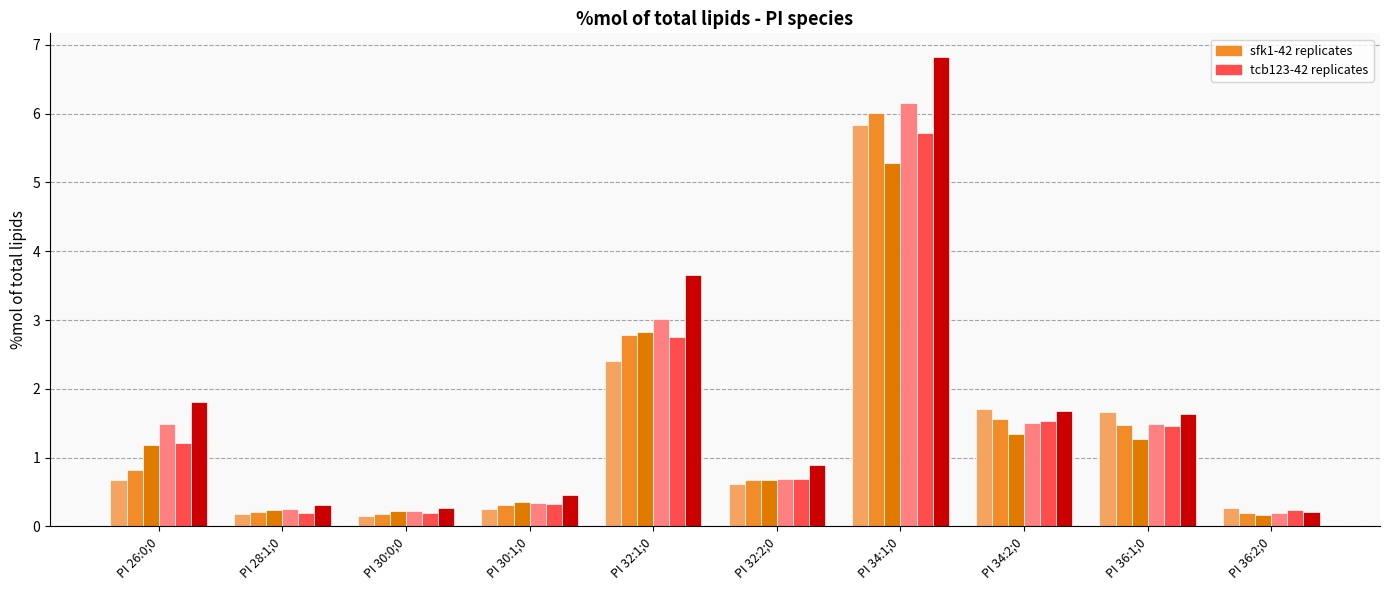

What is the difference between the highest and lowest values at PI 34:2;0?

0.4